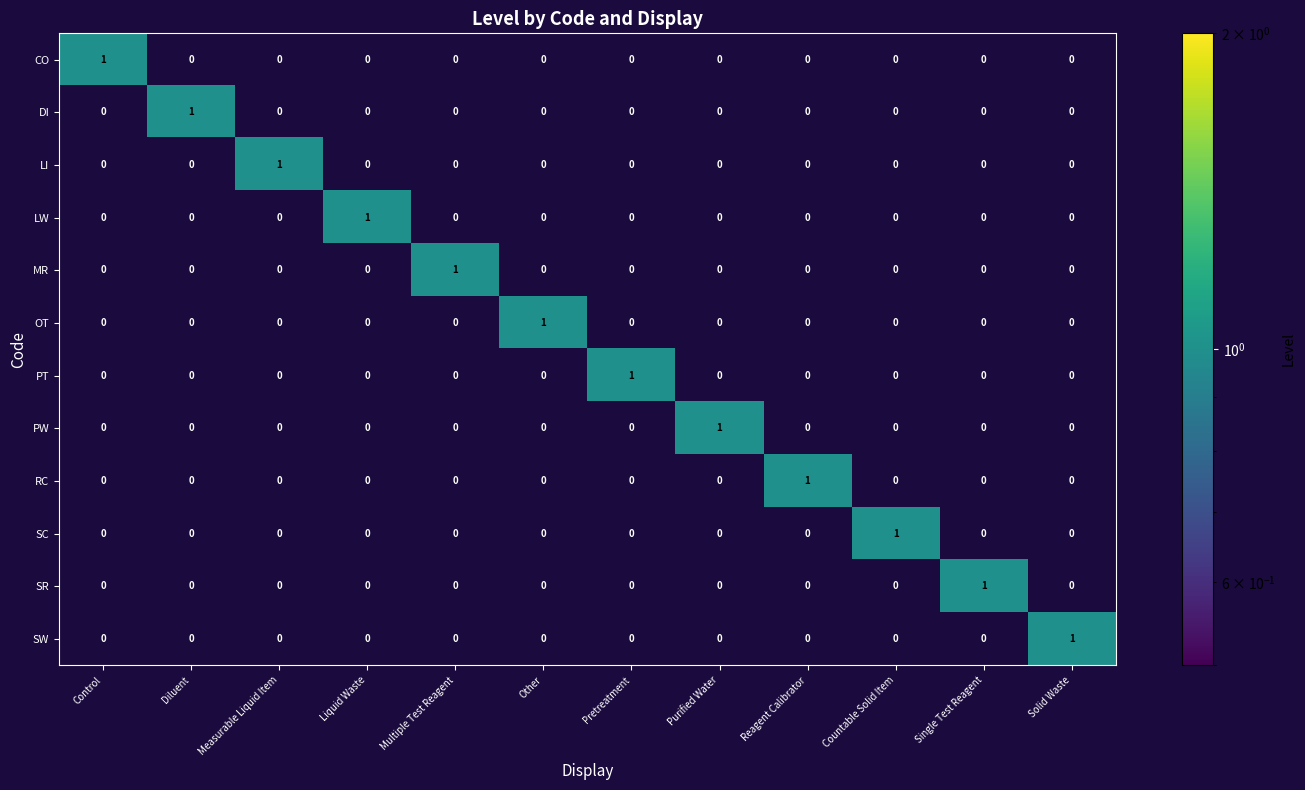

At which label does DI reach its peak?

Diluent